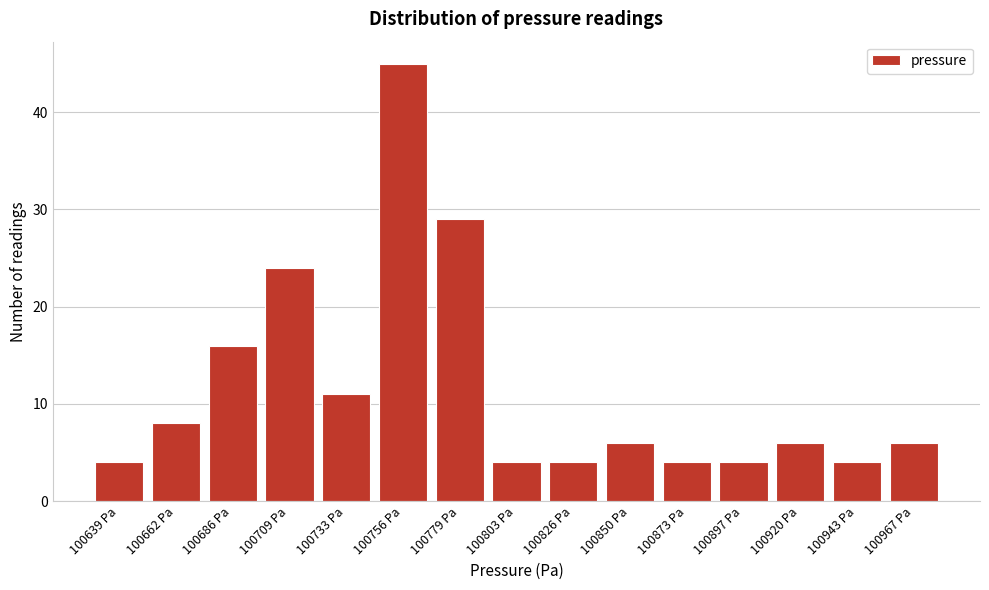

Reading left to right, transcribe all the data shown in this chart.

4	8	16	24	11	45	29	4	4	6	4	4	6	4	6